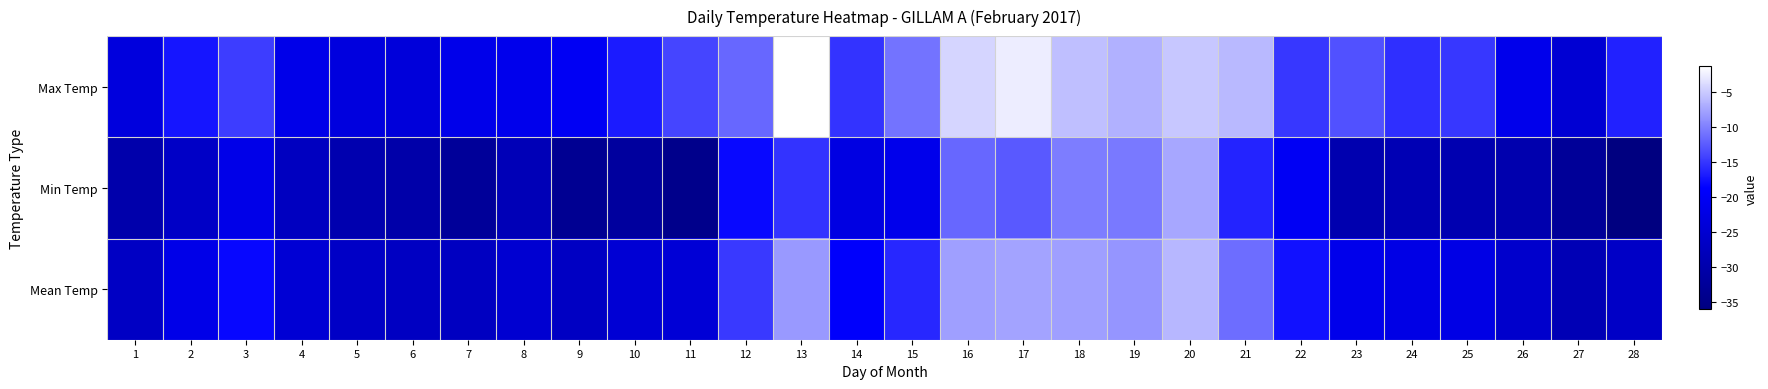

Which series has the largest total across all categories?

Max Temp